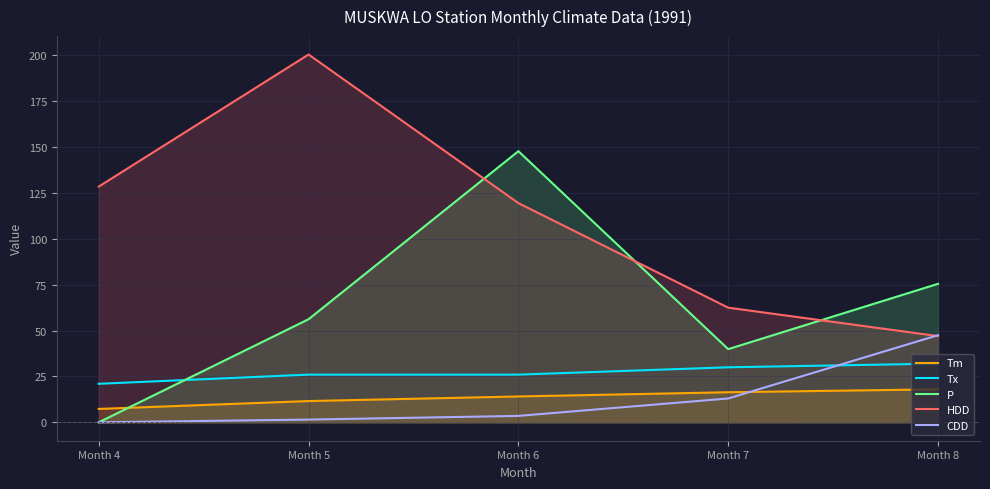

Reading right to left, what are all the values shown in this chart?

Tm: Month 8=18.0	Month 7=16.4	Month 6=14.1	Month 5=11.6	Month 4=7.3
Tx: Month 8=32.0	Month 7=30.0	Month 6=26.0	Month 5=26.0	Month 4=21.0
P: Month 8=75.5	Month 7=39.9	Month 6=147.8	Month 5=56.2	Month 4=0.0
HDD: Month 8=47.0	Month 7=62.5	Month 6=119.5	Month 5=200.5	Month 4=128.5
CDD: Month 8=47.5	Month 7=13.0	Month 6=3.5	Month 5=1.5	Month 4=0.0